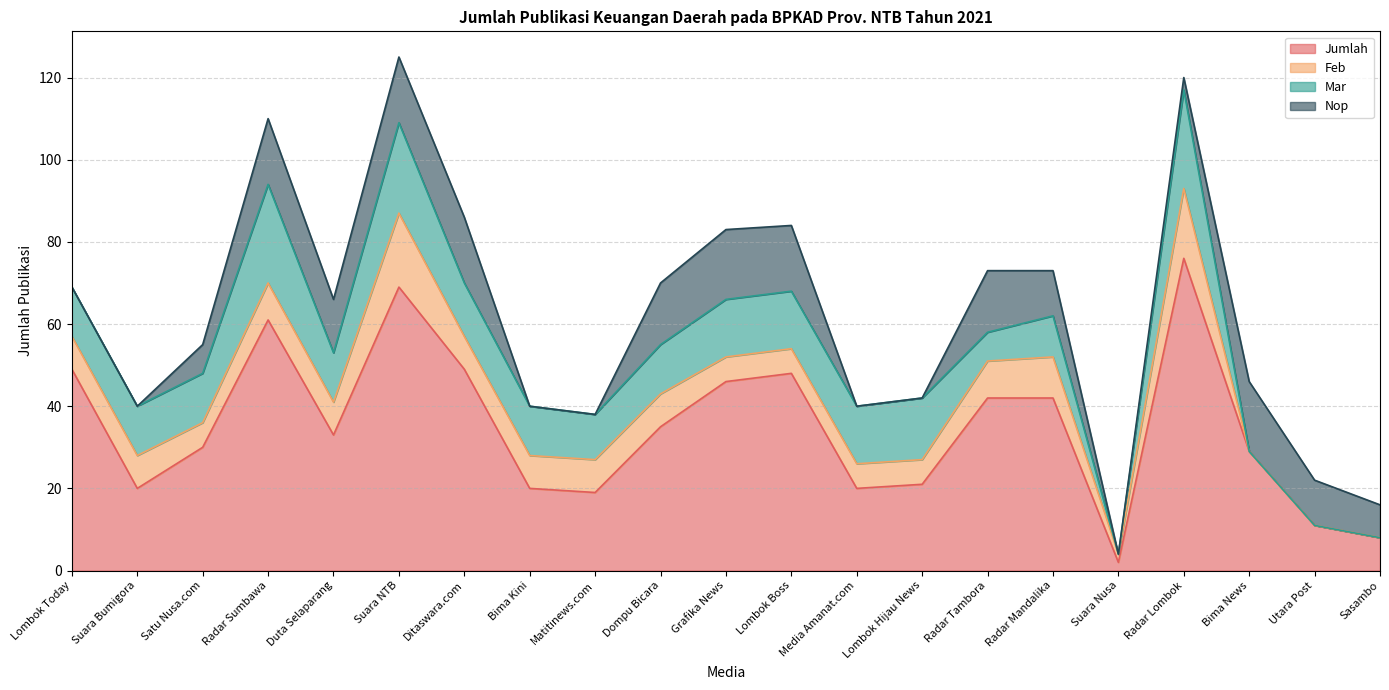

True or false: Nop has a value of 1 at Radar Lombok.

False